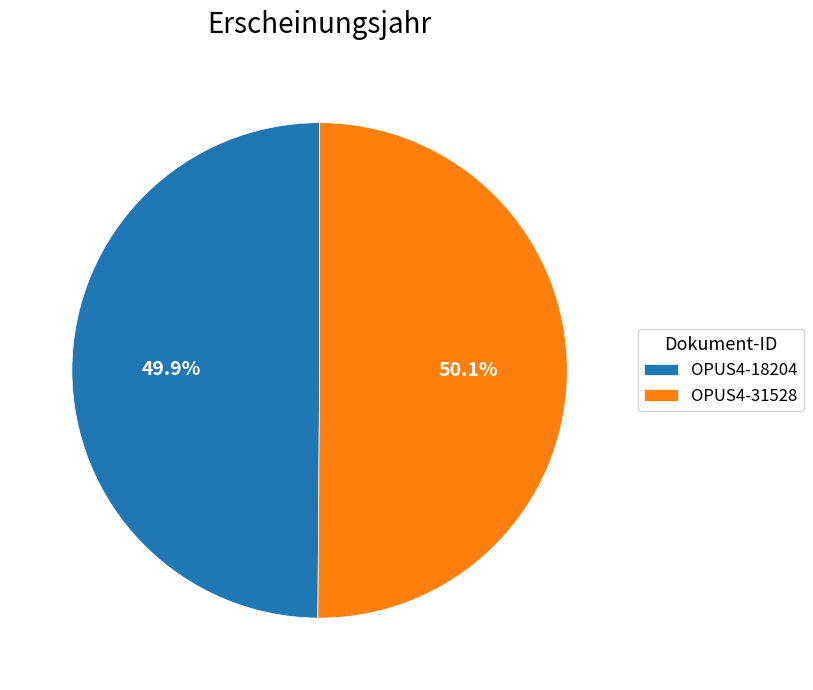

How much of the chart is everything except OPUS4-18204?

50.1%